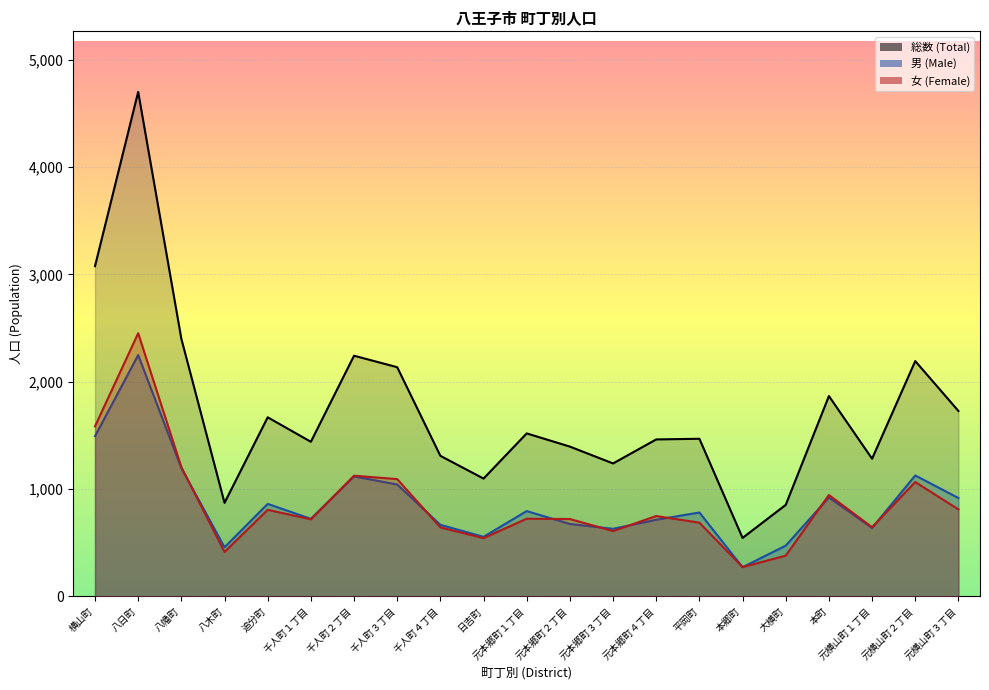

What is the value of the 総数 (Total) point at the 17th from the left?

853